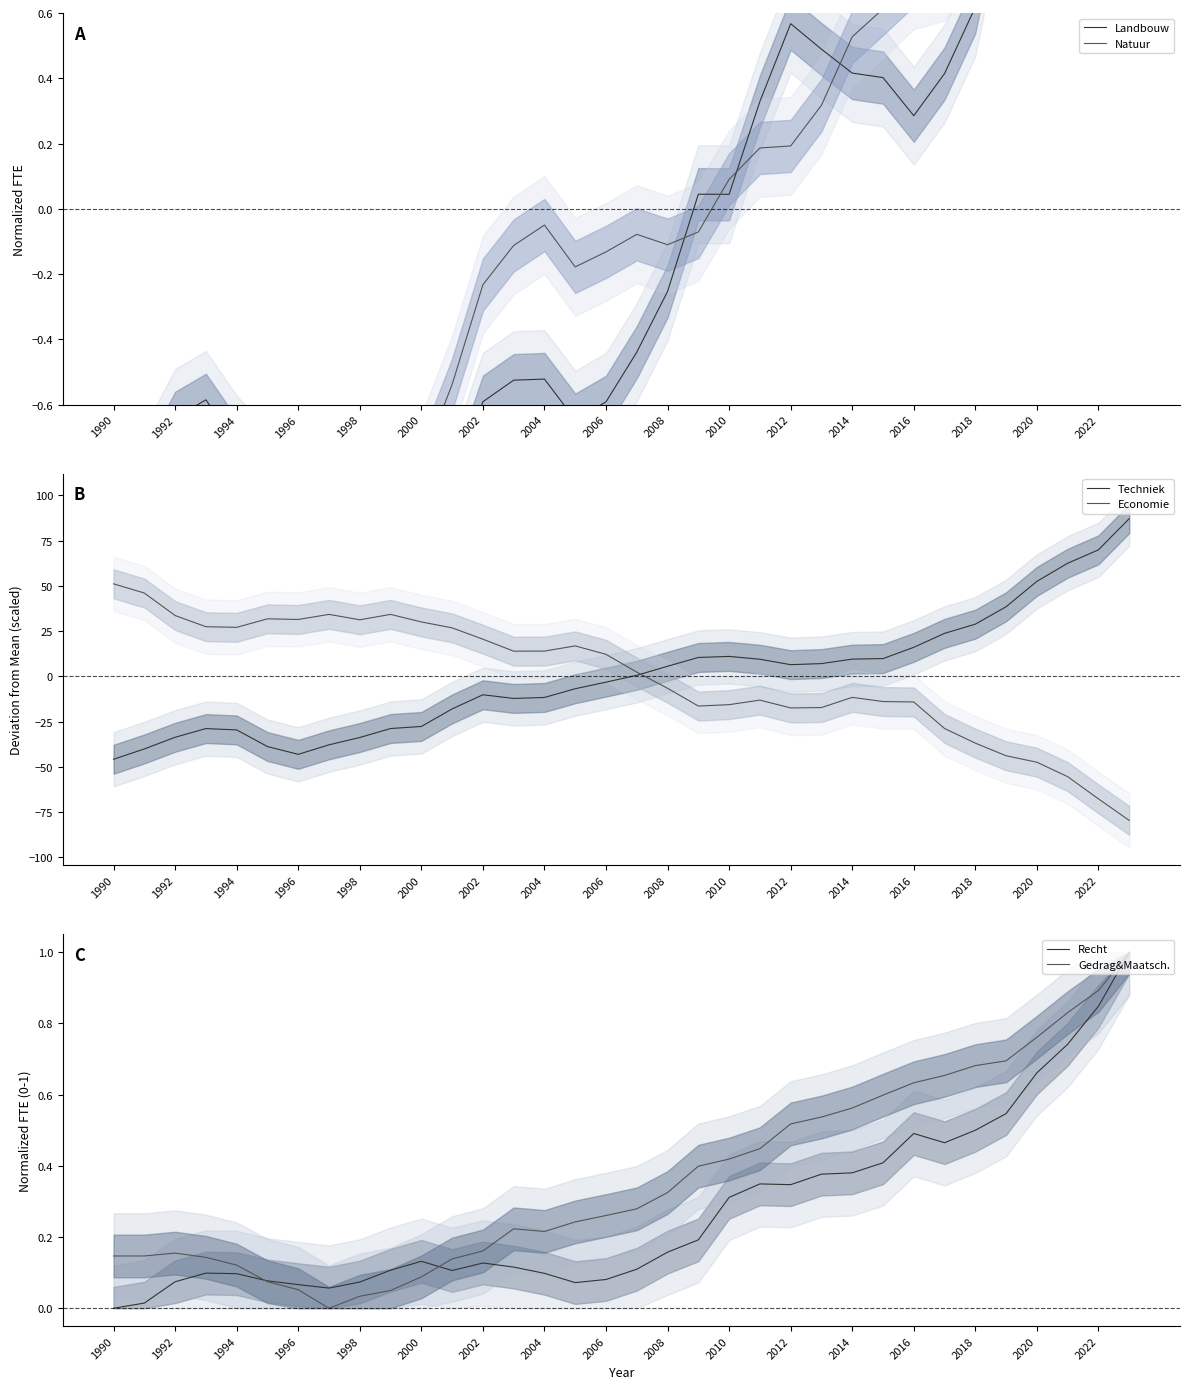

How many lines are shown in the chart?

6